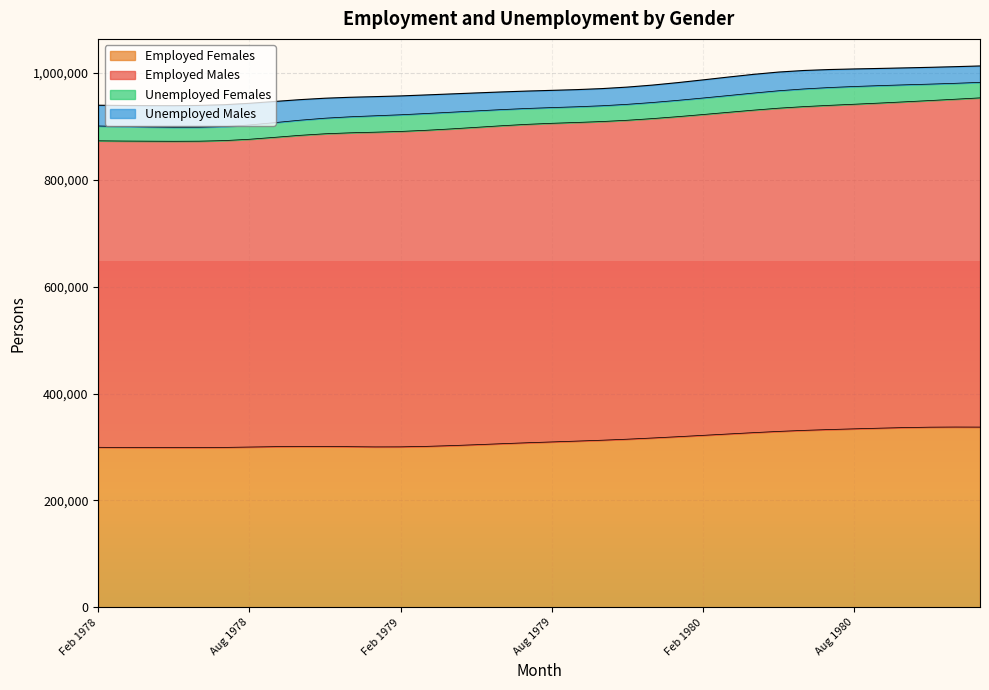

At how many categories does at least one series exceed 334926?

36